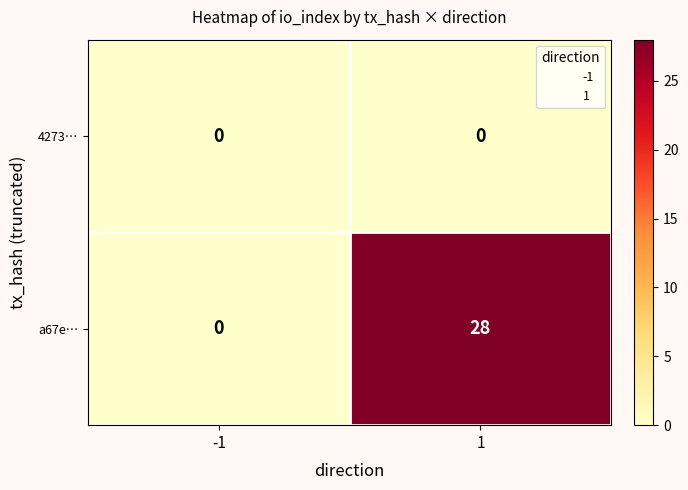

At how many categories does at least one series exceed 12?

1